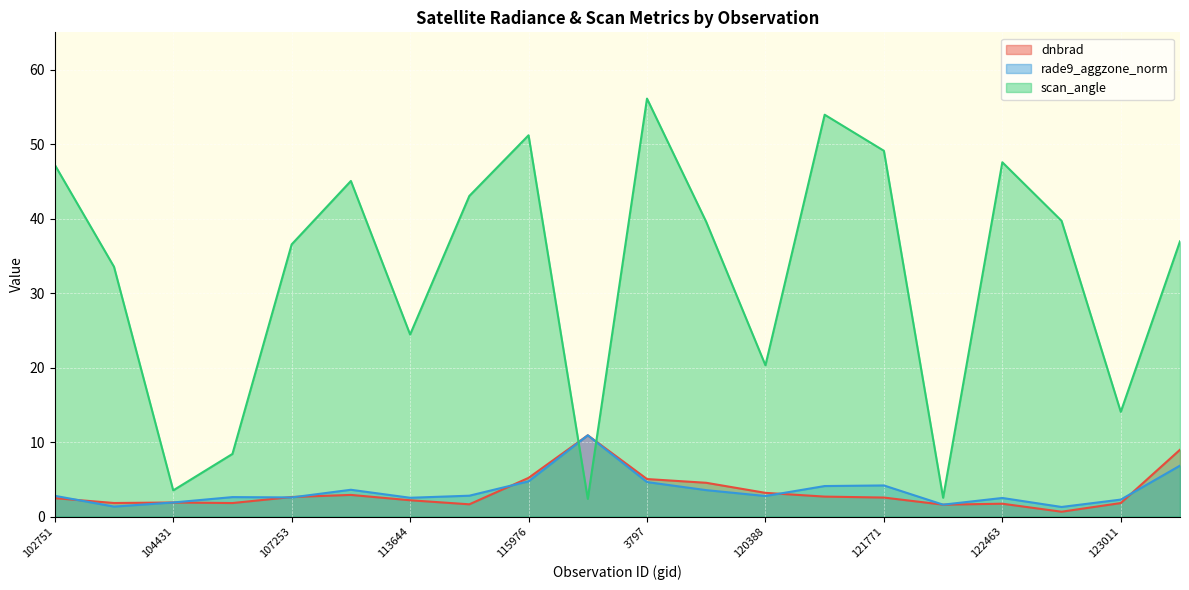

At which category is the sum across all series the highest?

3797